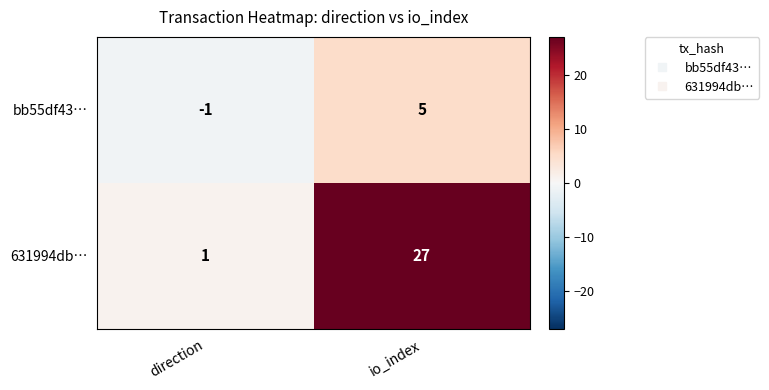

Is it true that 631994db… equals 17 at io_index?

False